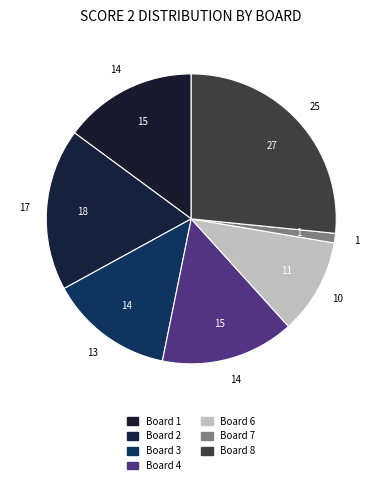

Is there any slice that represents more than half of the pie?

No